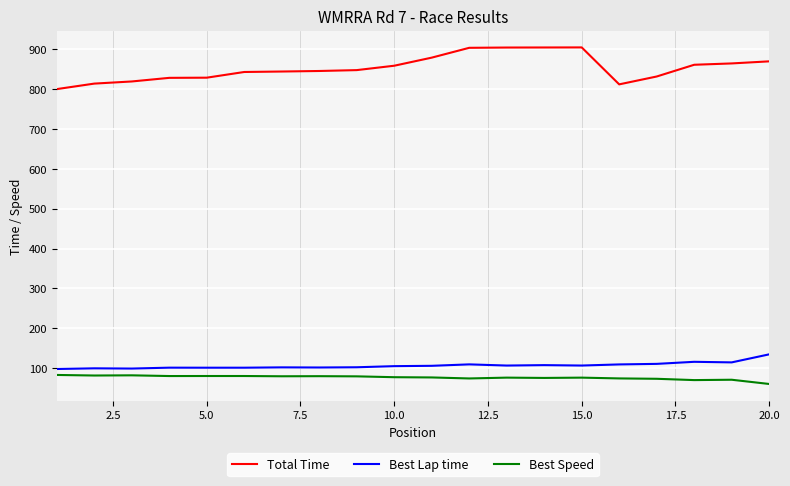

Which series has the widest spread of values?

Total Time